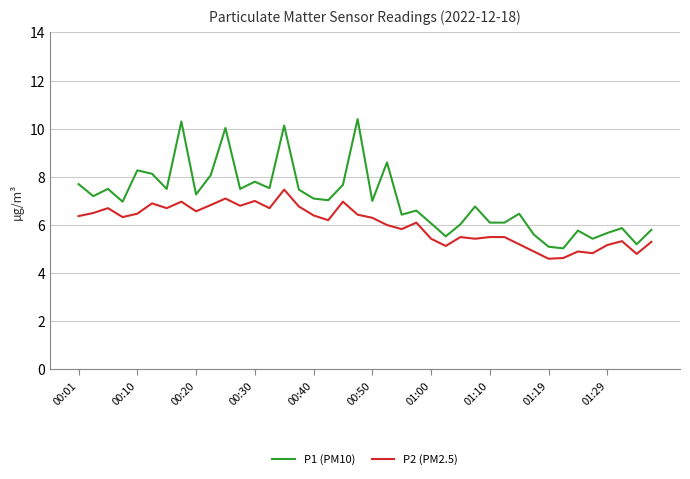

What is the greatest value displayed?

10.4